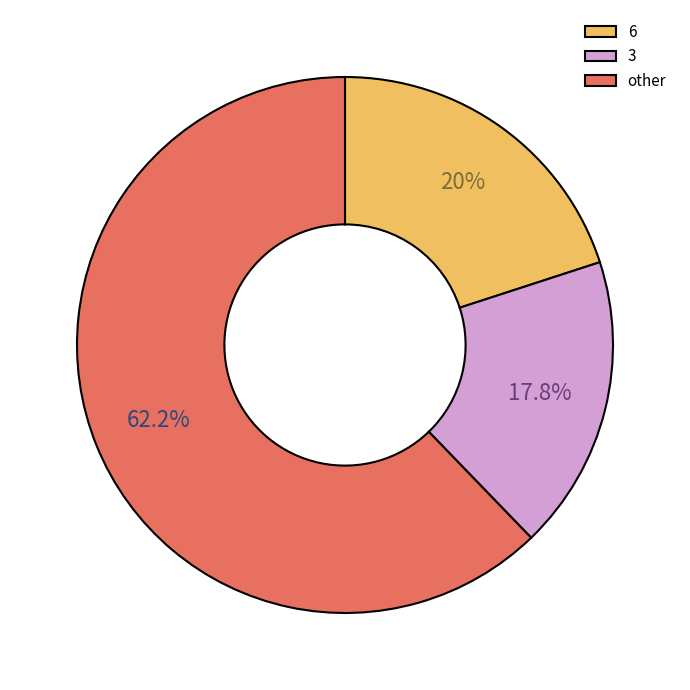

What is the ratio of the value at 3 to the value at other?

0.3